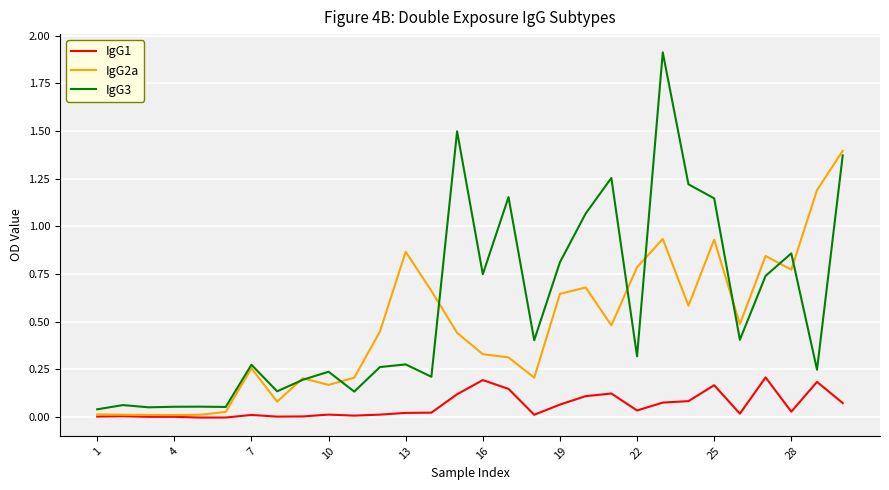

True or false: IgG1 and IgG3 intersect in this chart.

False